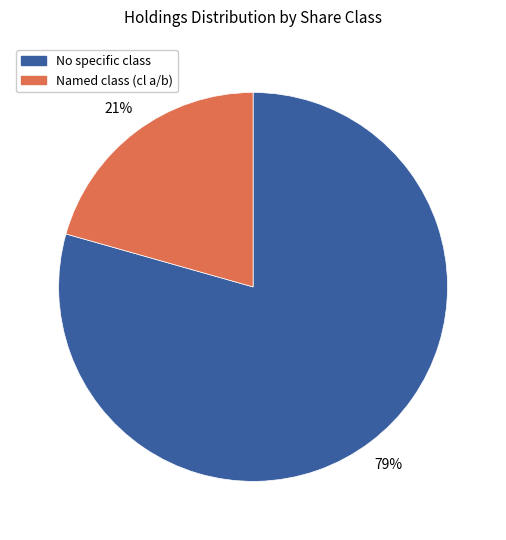

Is there a majority slice in this chart?

Yes